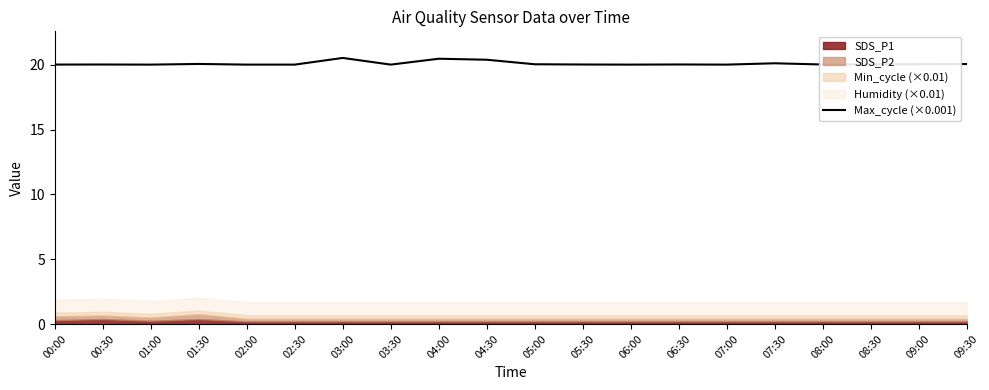

How many data points does each series have?

20